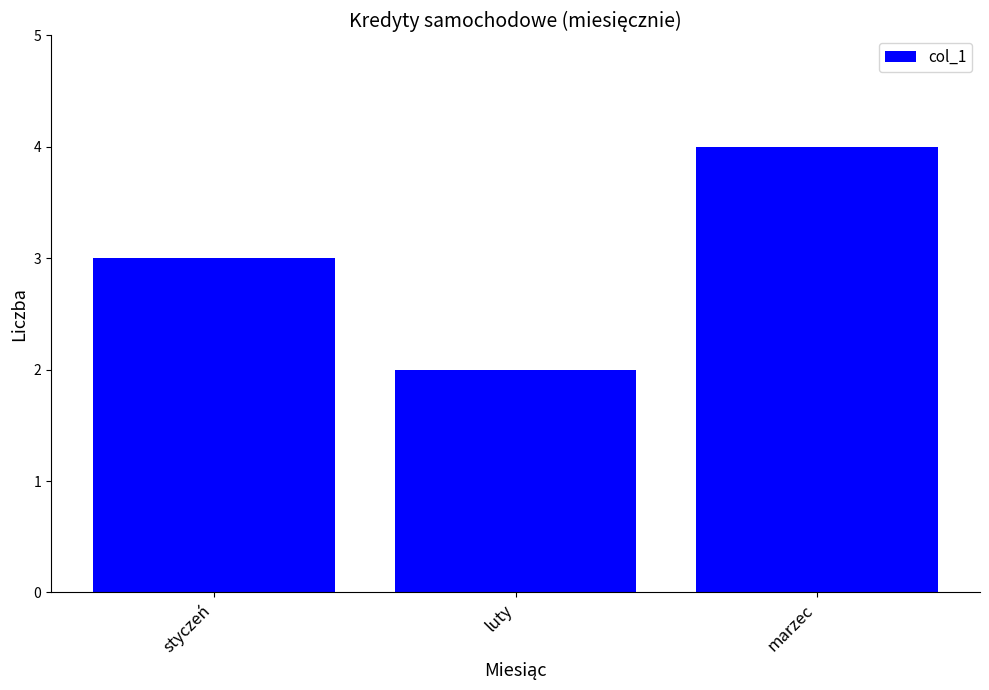

Rank the categories by value from lowest to highest.

luty, styczeń, marzec